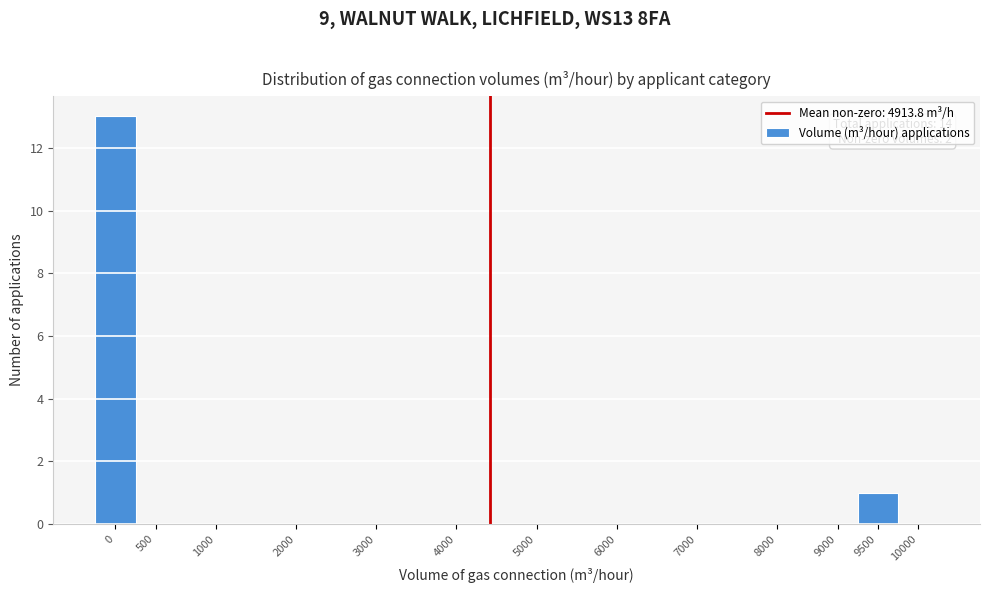

Reading right to left, list all the values displayed in this chart.

10000=0	9500=1	9000=0	8000=0	7000=0	6000=0	5000=0	4000=0	3000=0	2000=0	1000=0	500=0	0=13